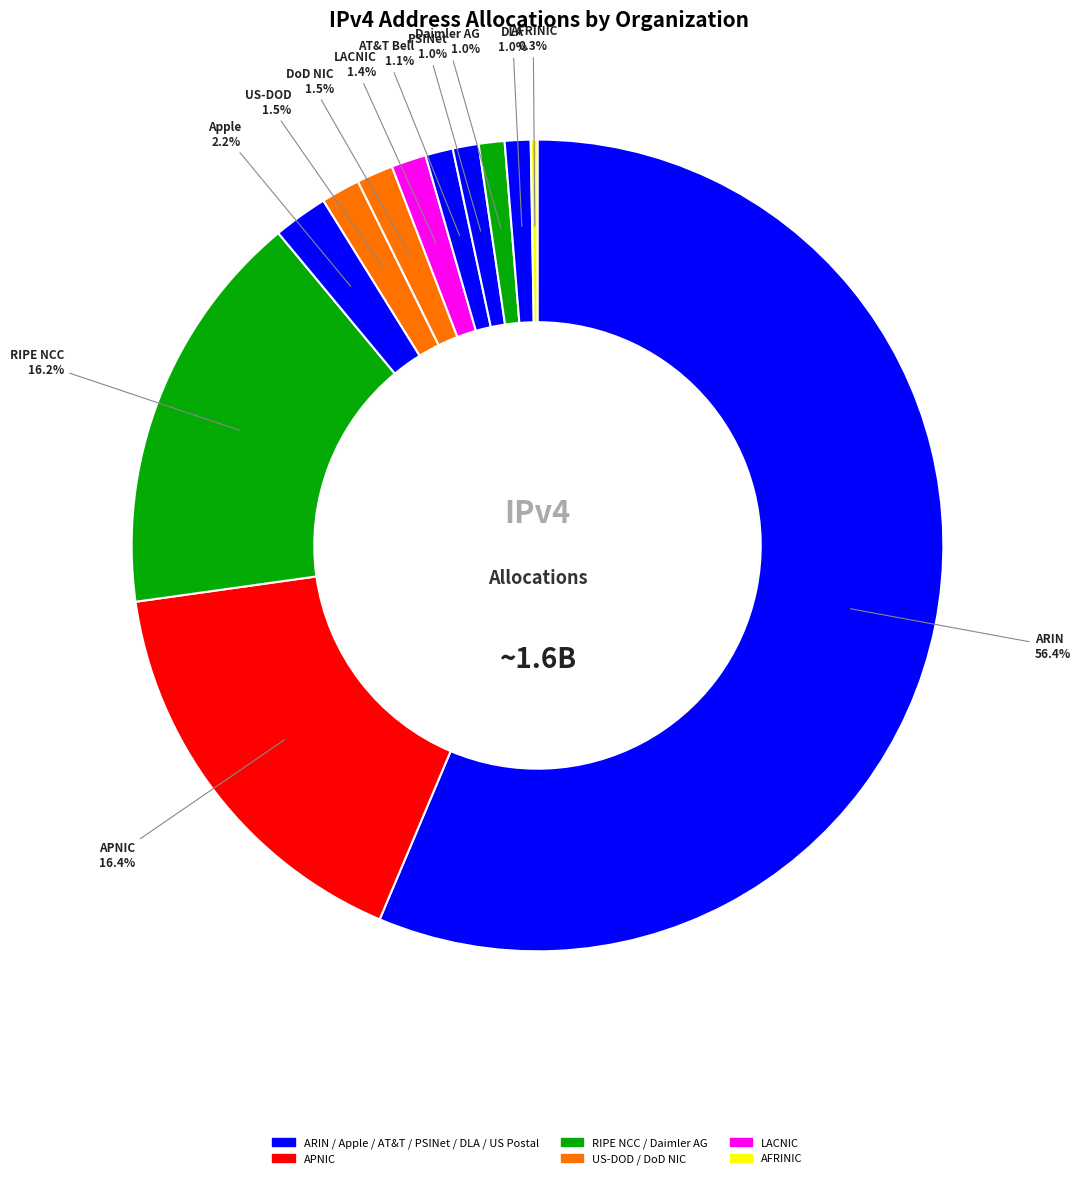

Does any single category account for the majority?

Yes